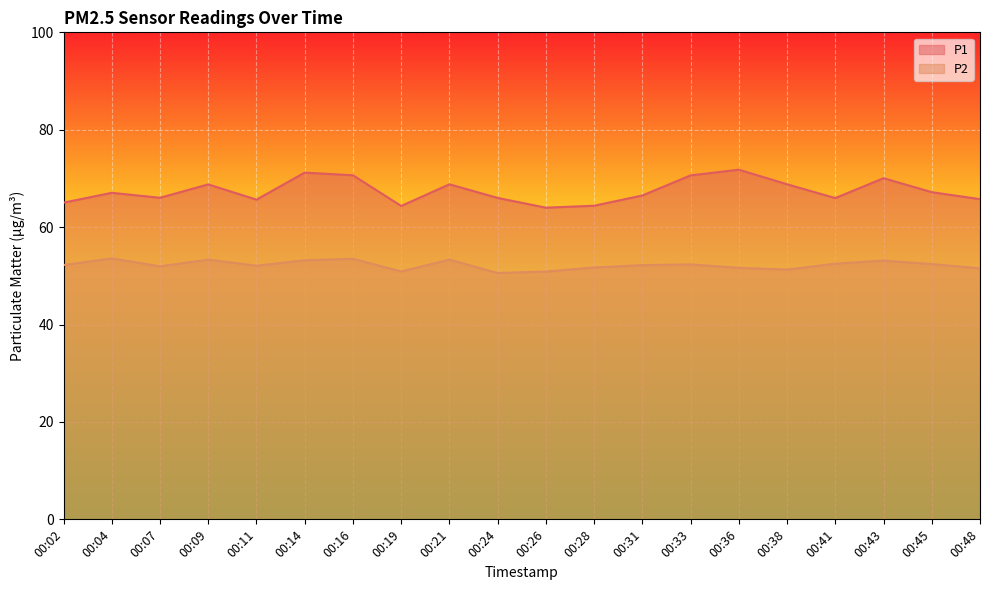

Which has a higher value, 00:09 or 00:48?

00:09